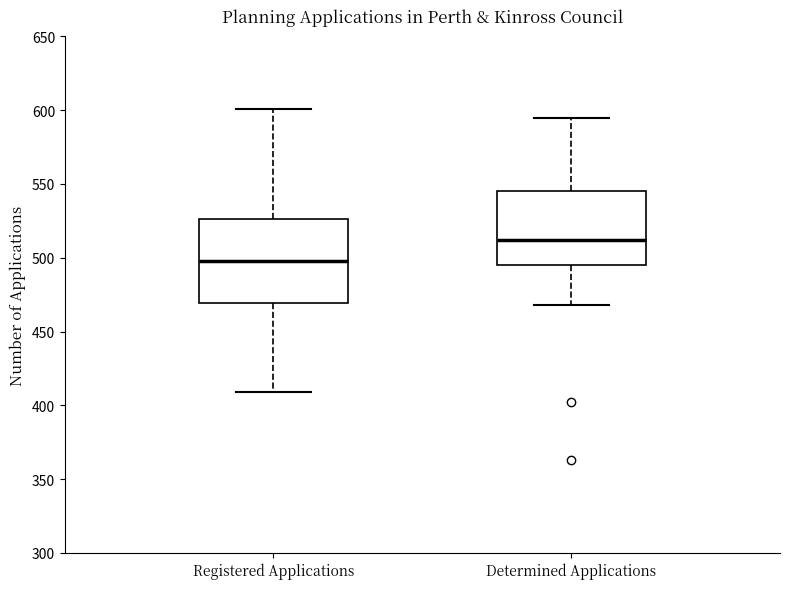

Reading left to right, read every box against the y-axis: the position of its median line, the range the box covers, and the ends of its whiskers. The values are not printed on the chart, so give them approximately, as read against the axis.

Registered Applications: median 500, box 470 to 525, whiskers 410 to 600
Determined Applications: median 510, box 495 to 545, whiskers 470 to 595